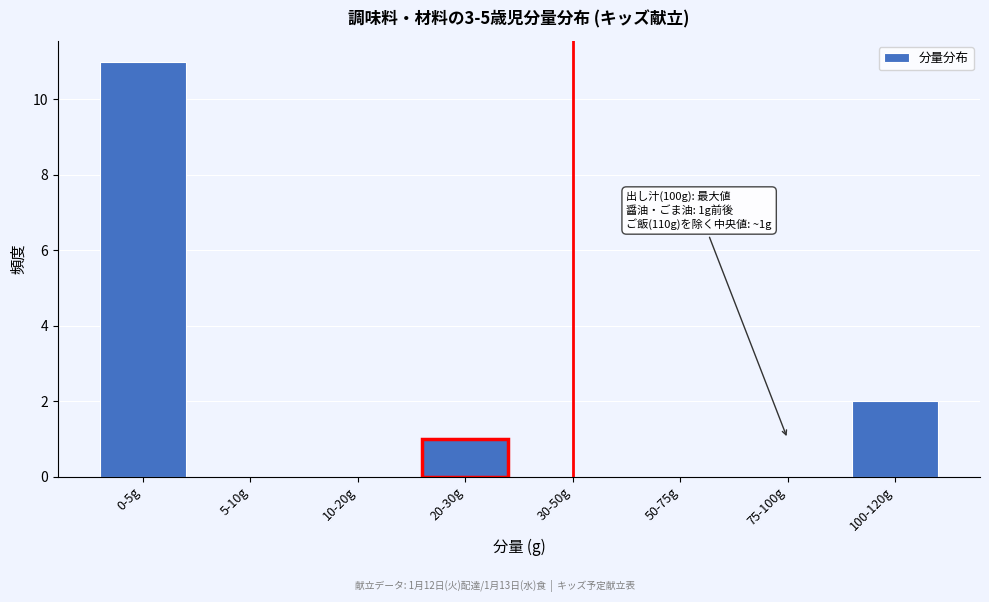

Reading left to right, extract all data points from this chart.

0-5g=11	5-10g=0	10-20g=0	20-30g=1	30-50g=0	50-75g=0	75-100g=0	100-120g=2